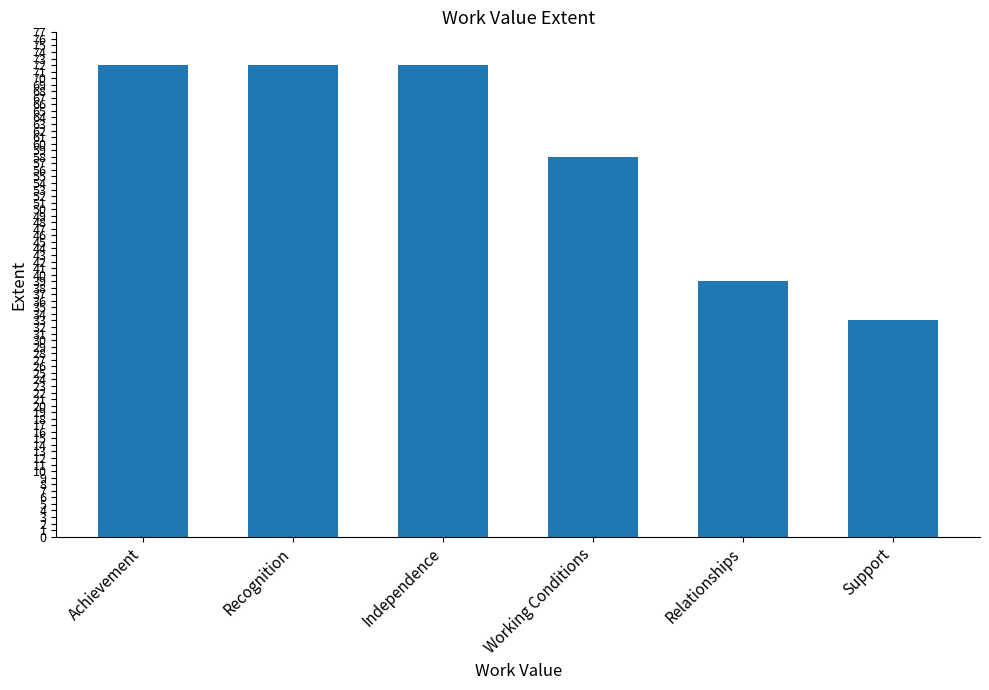

What is the smallest value displayed?

33